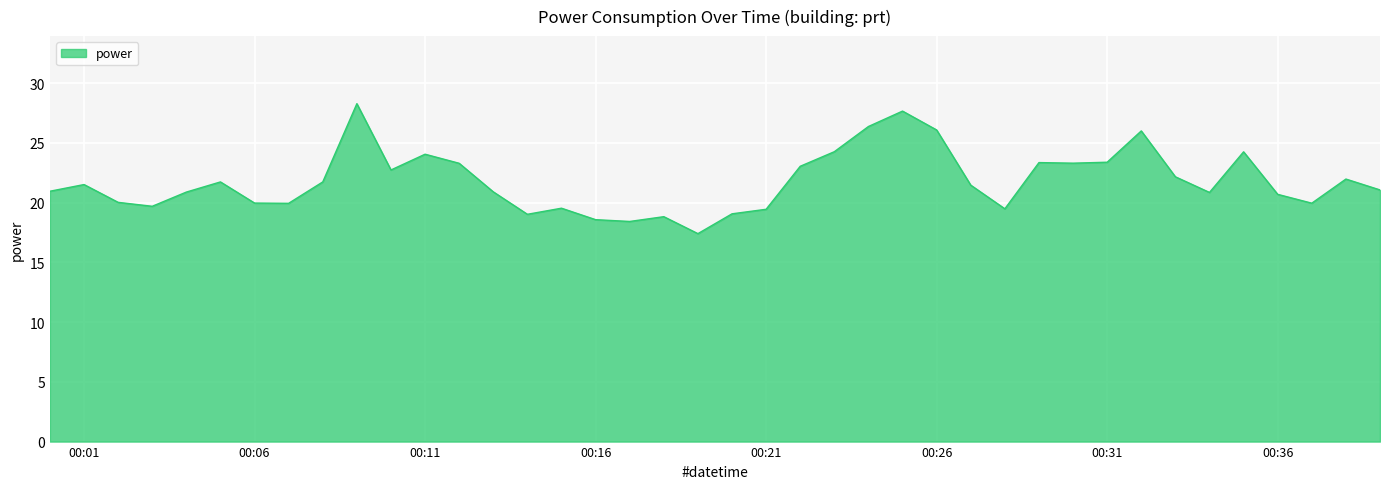

What is the minimum value shown in the chart?

17.4